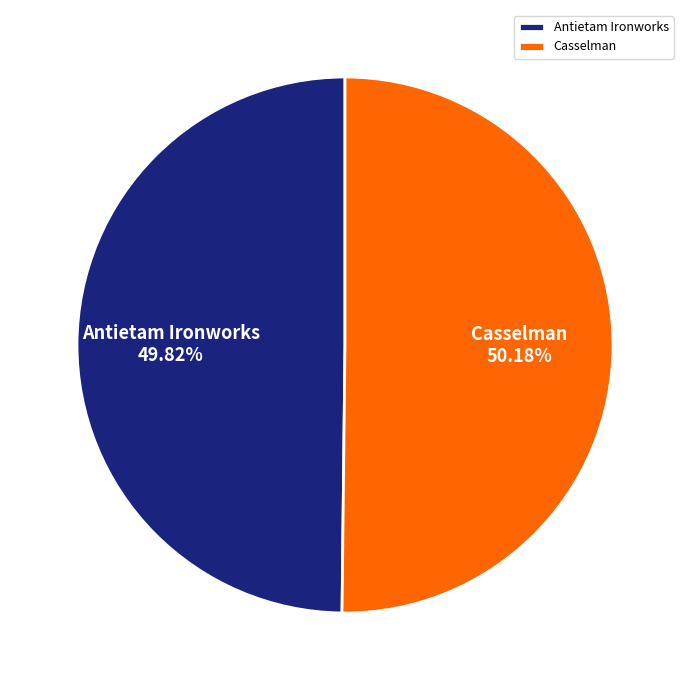

Does any single category account for the majority?

Yes